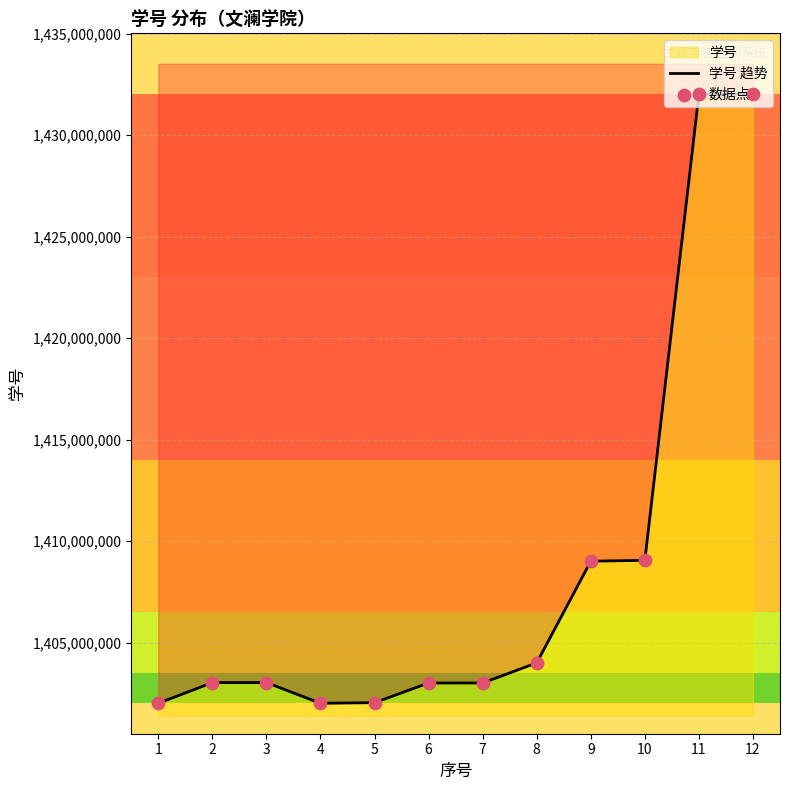

What are all the series names shown in the legend?

学号 趋势, 数据点